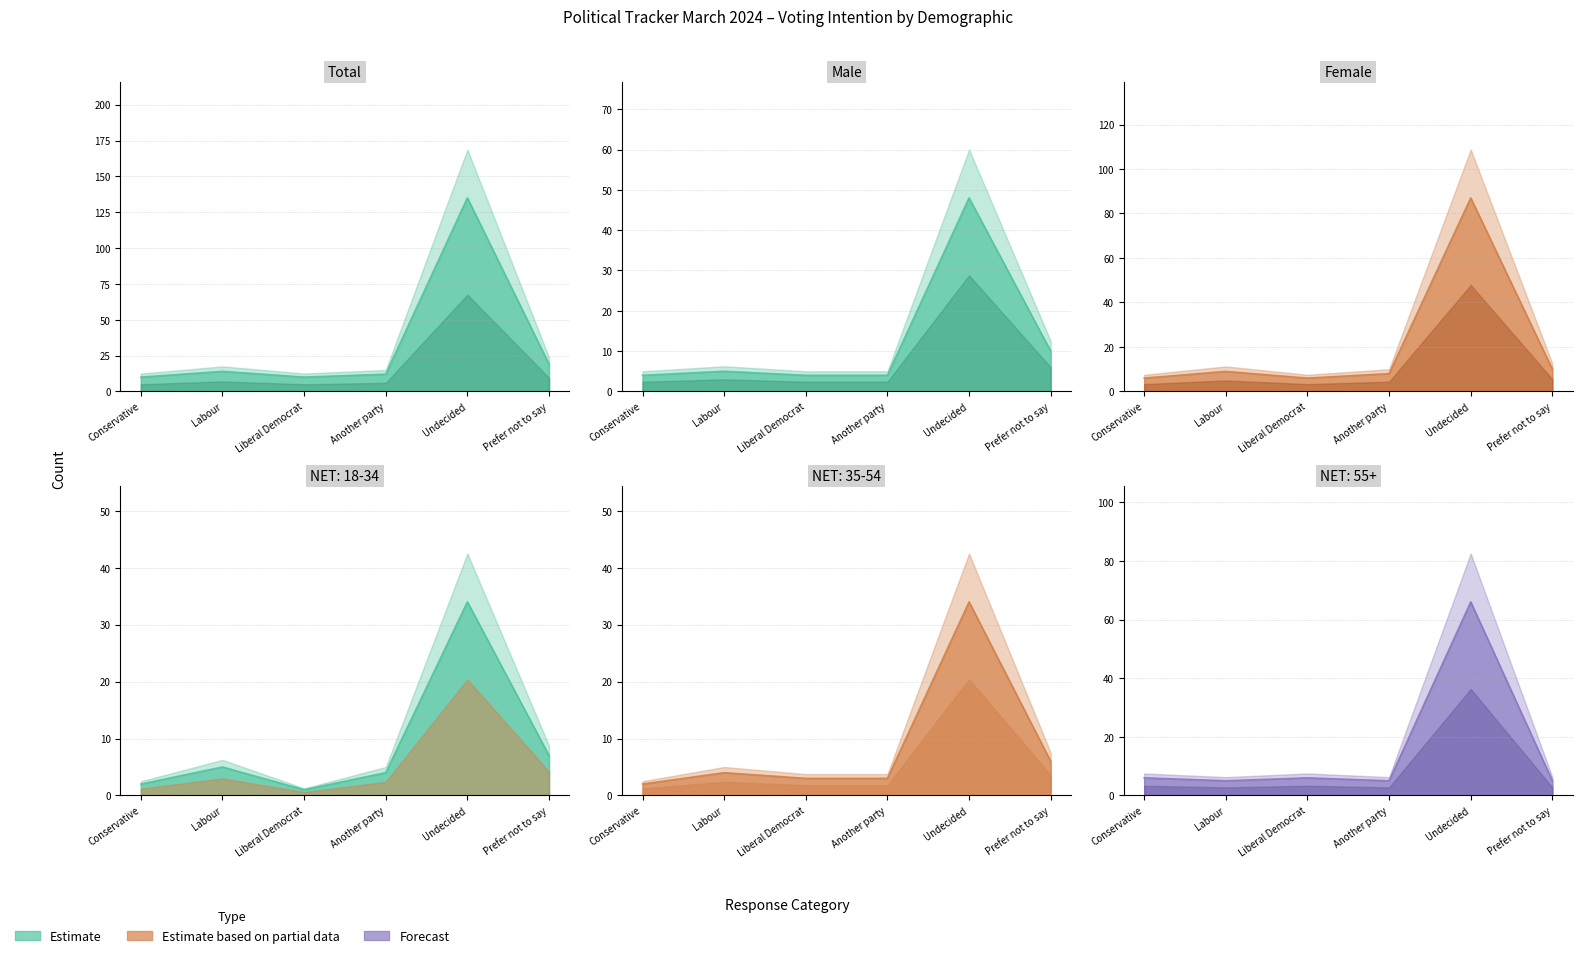

Does the chart display data point markers on the line(s)?

No